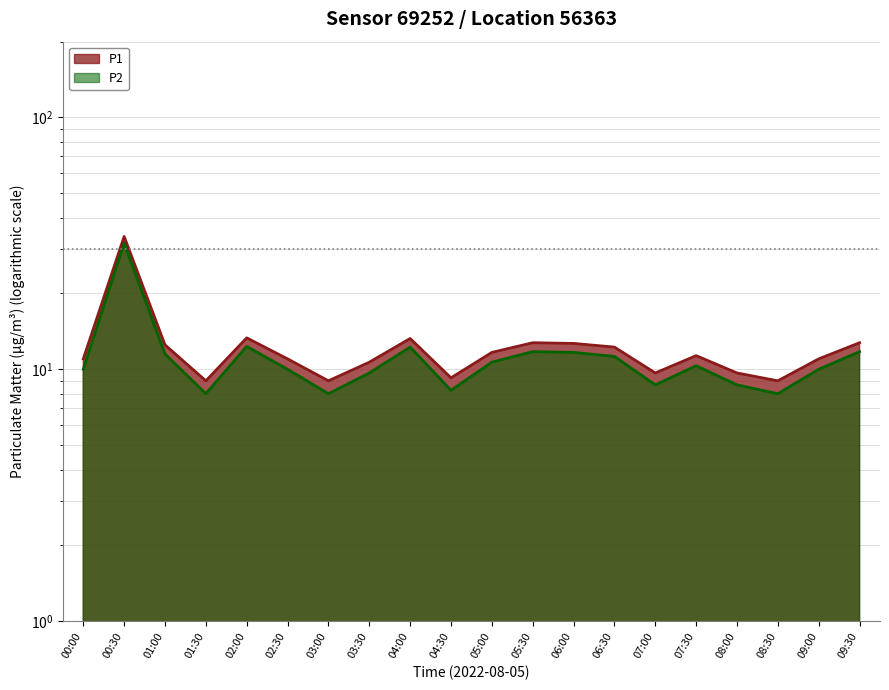

Rank the series at 07:00 from highest to lowest value.

P1, P2